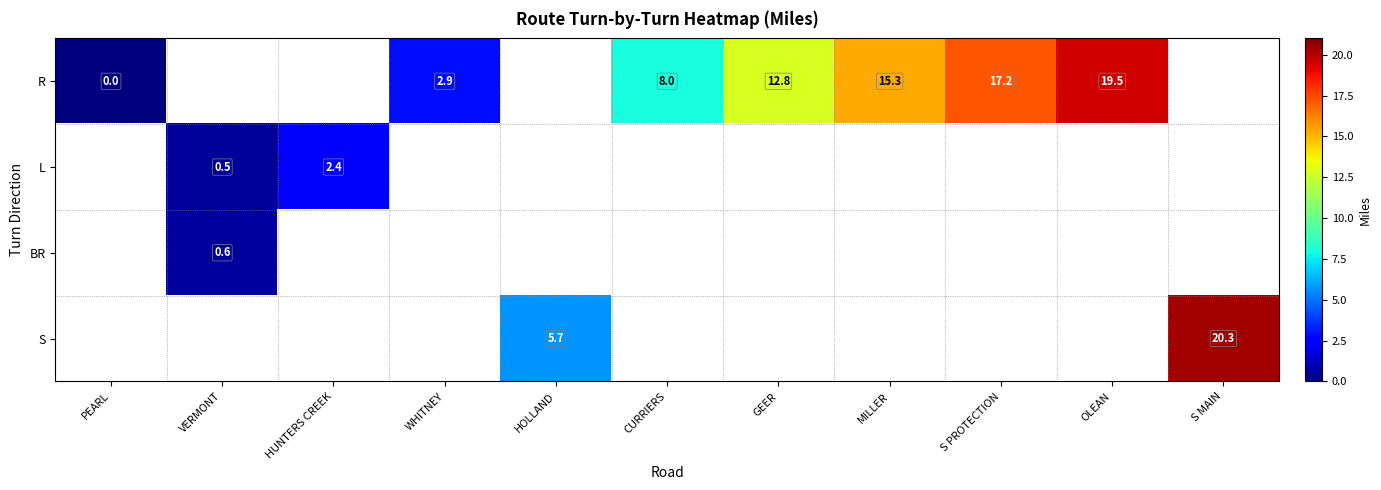

What is the sum of the R values at WHITNEY and PEARL?

2.9